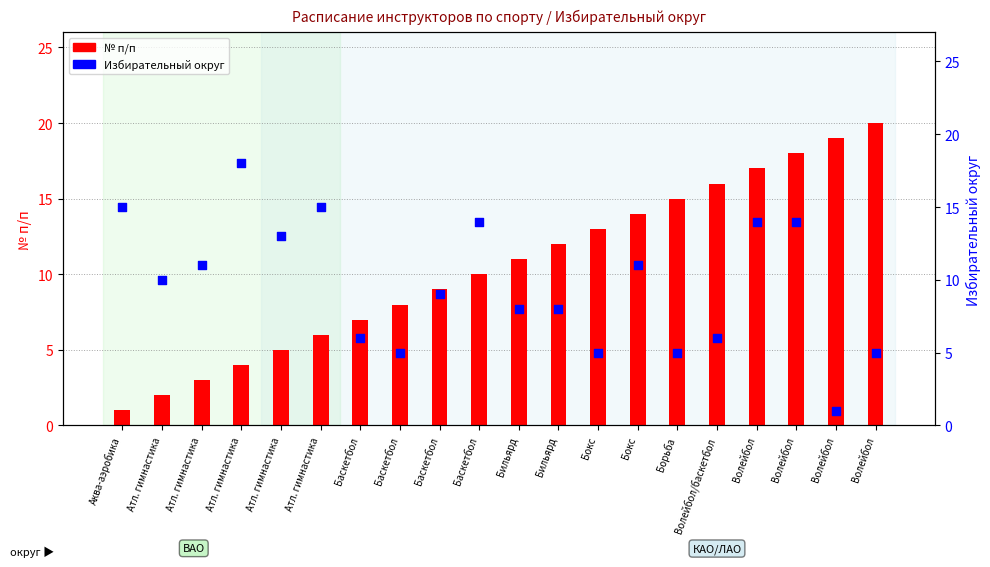

Which series has the largest total across all categories?

№ п/п